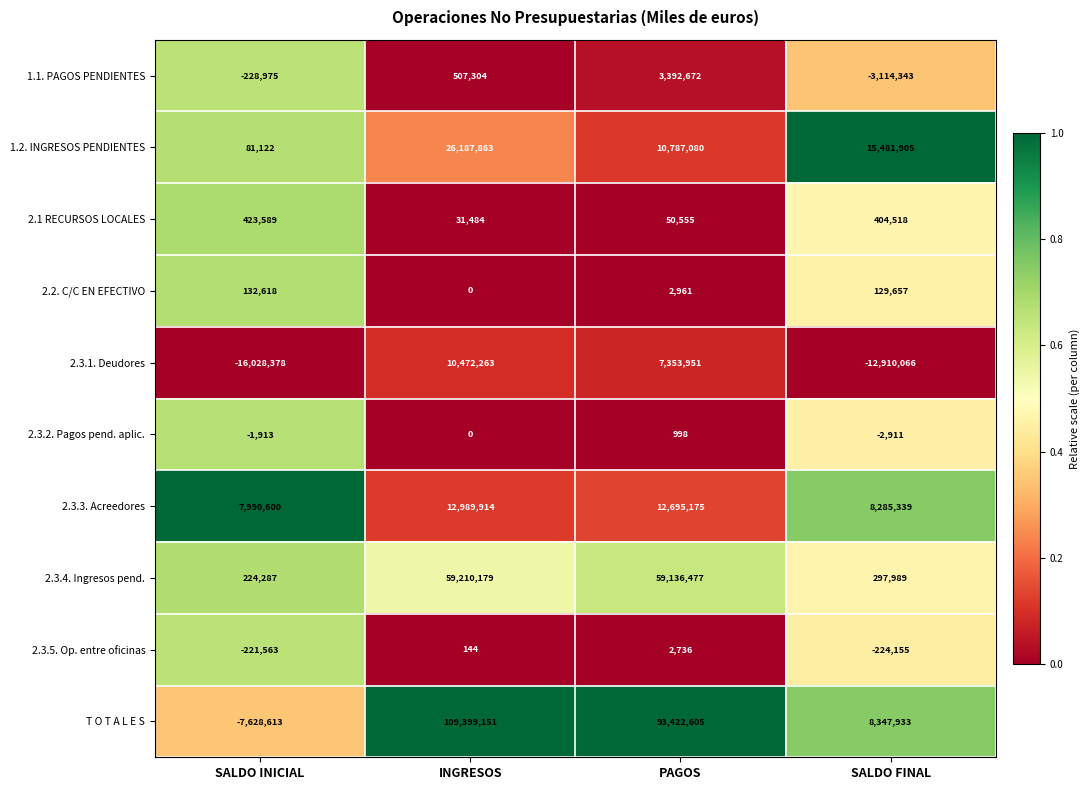

Count the 2.3.1. Deudores values in the range -12910066 to 10472263.

3